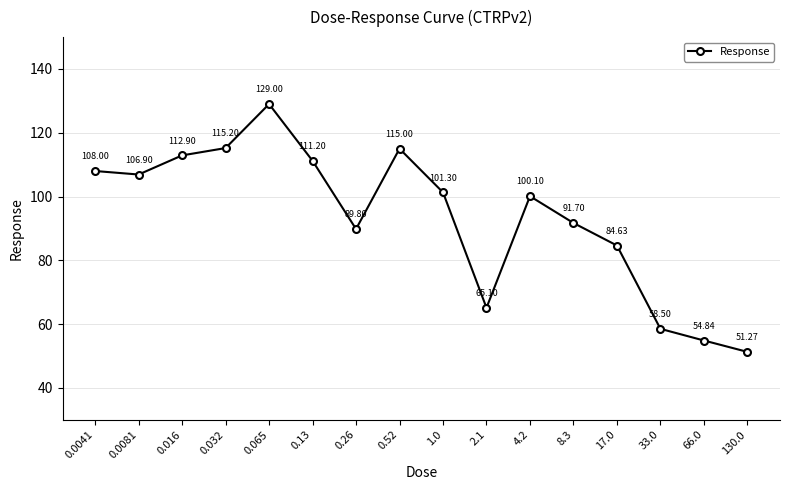

What is the minimum value shown in the chart?

51.3